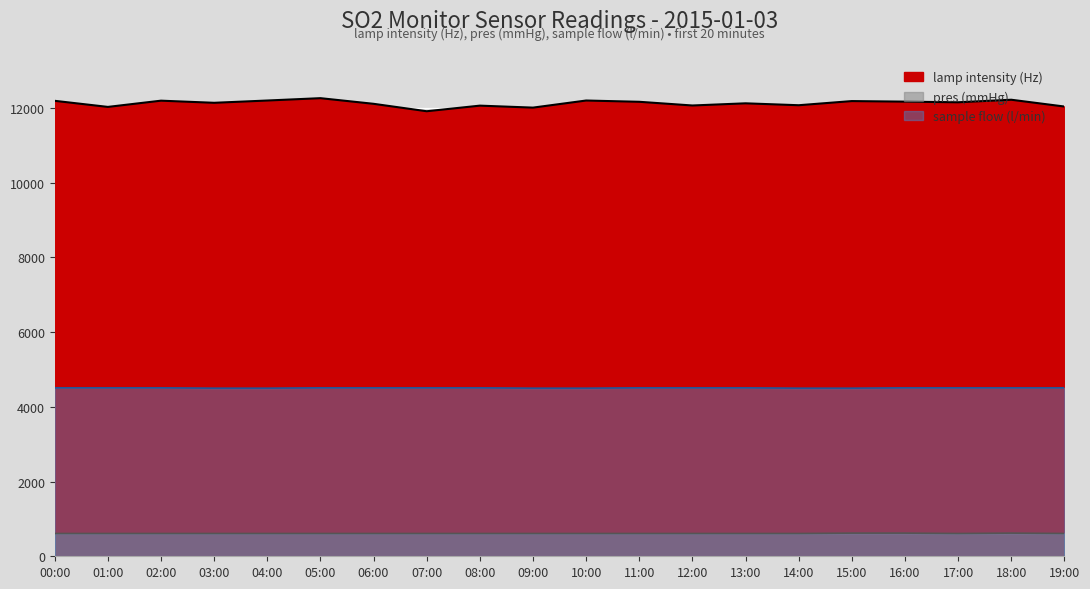

At which label is pres (mmHg) closest to 615?

00:00